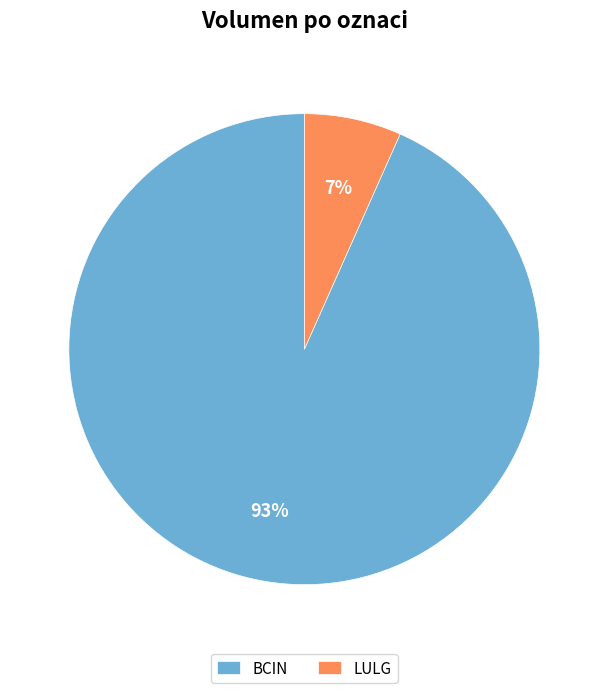

How many segments does this pie chart have?

2